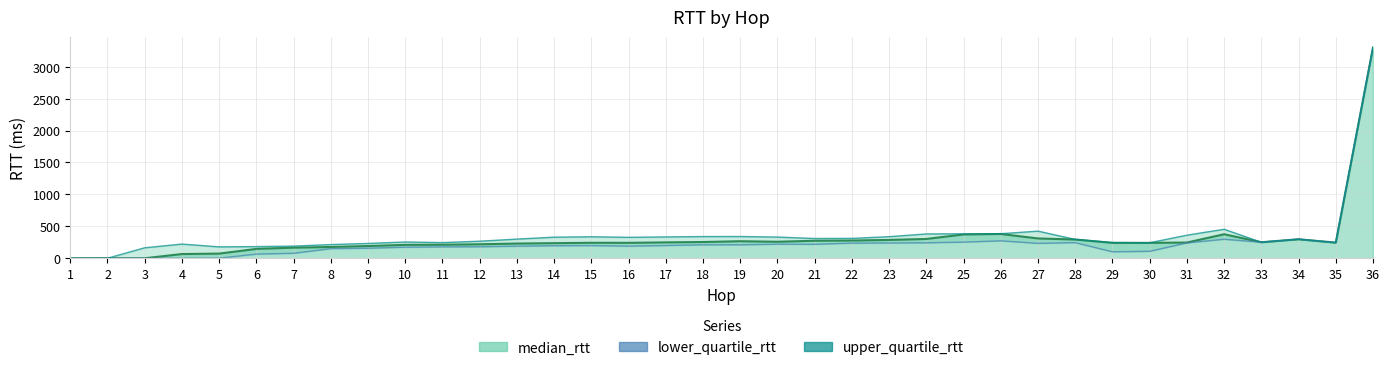

Is it true that upper_quartile_rtt equals 594.5 at 24?

False